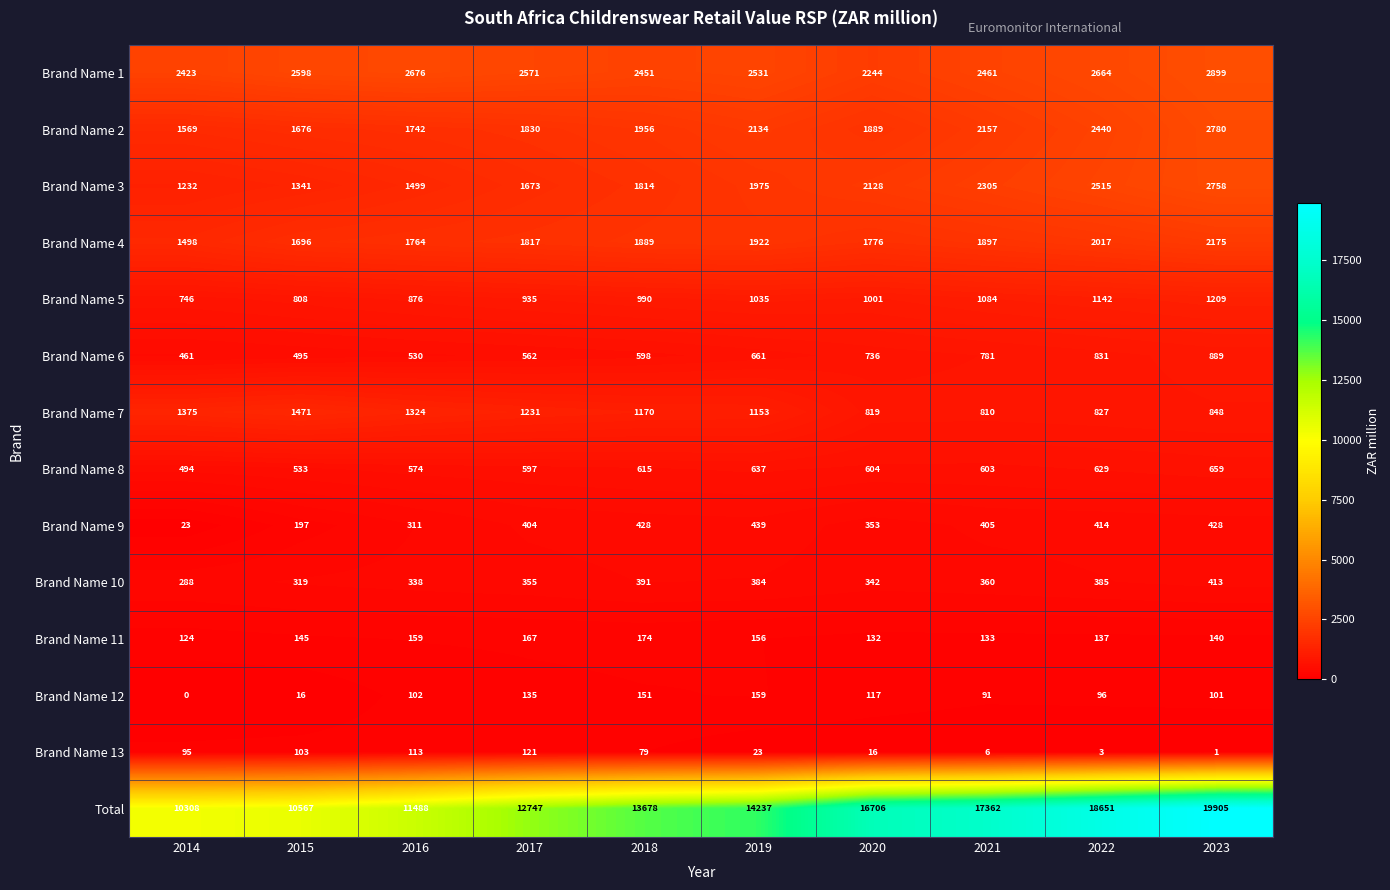

What is the difference between the highest and lowest values at 2022?

18648